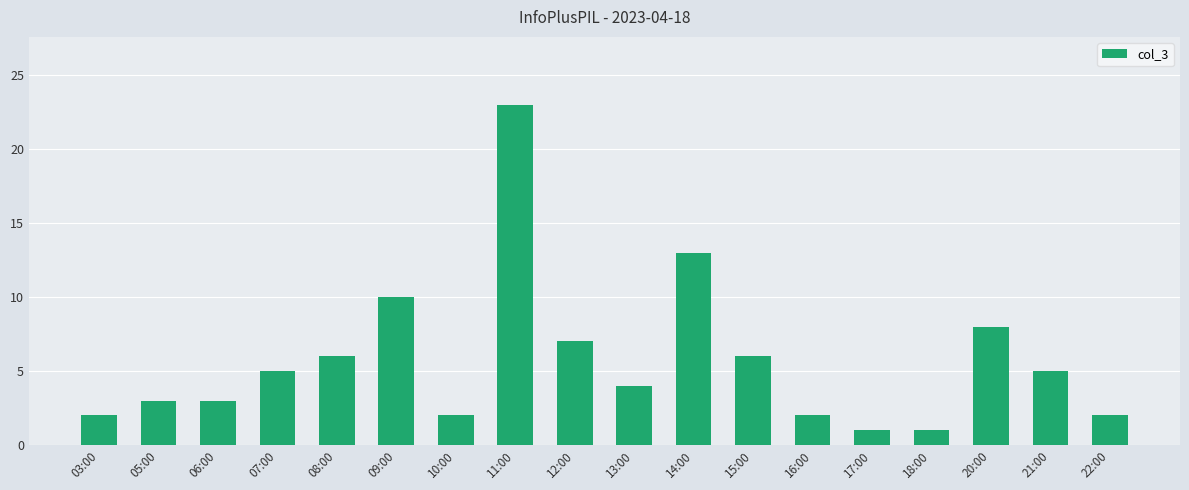

At which label is the value closest to 12?

14:00